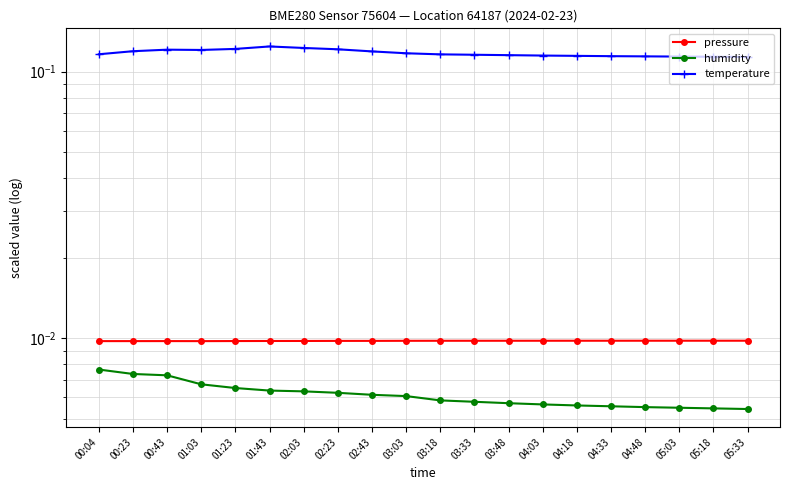

True or false: temperature has a value of 0.1 at 05:03.

True